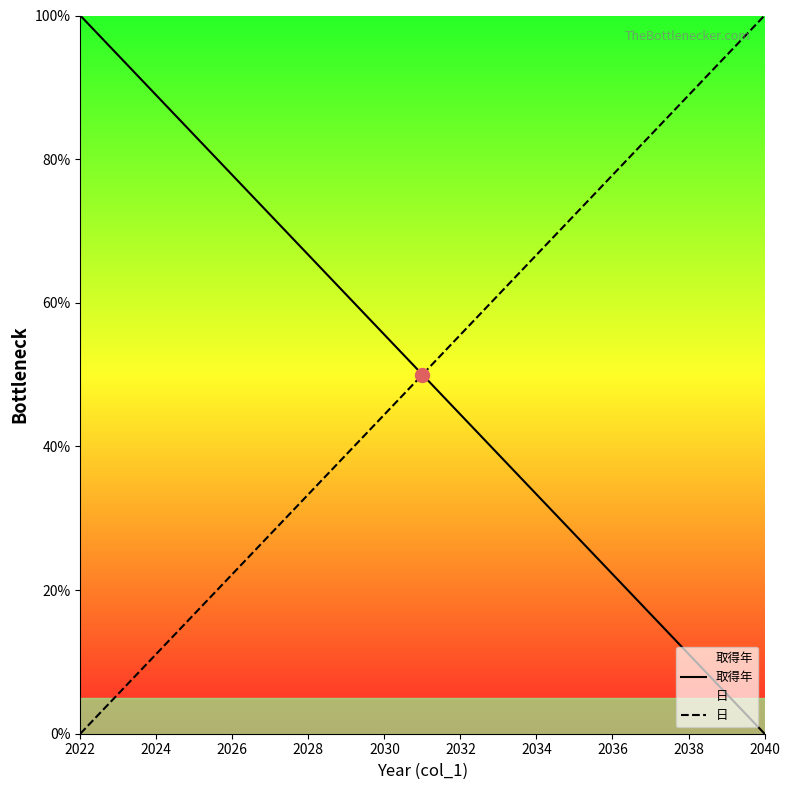

Rank the series at 2024 from highest to lowest value.

取得年, 日